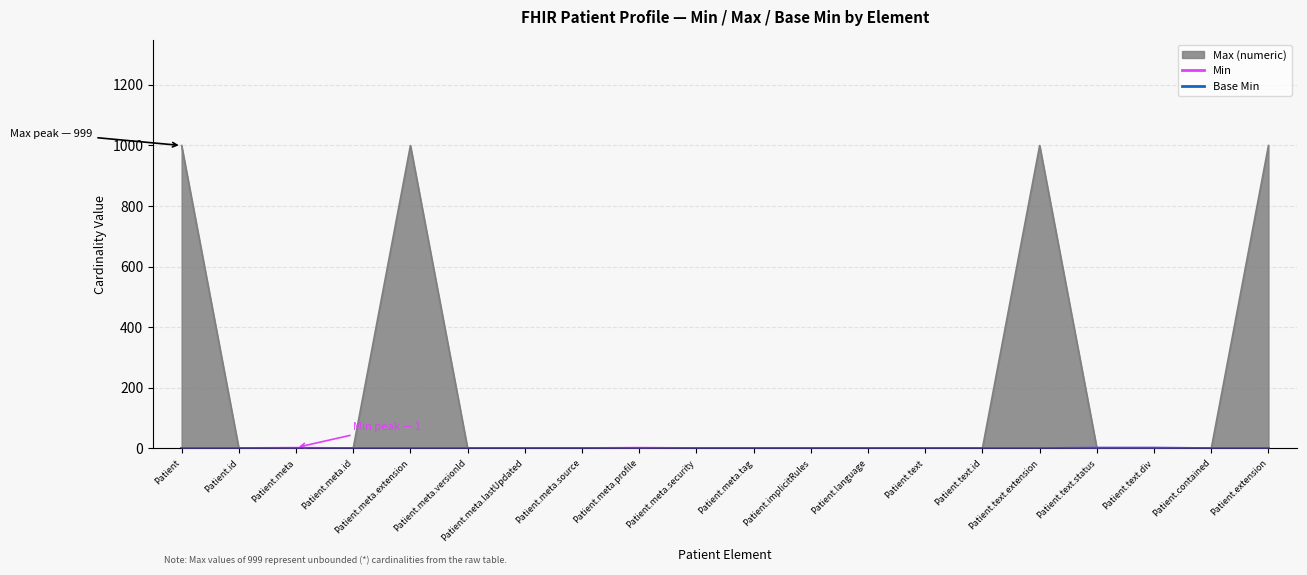

What is the value of the Min point at the 3rd from the left?

1